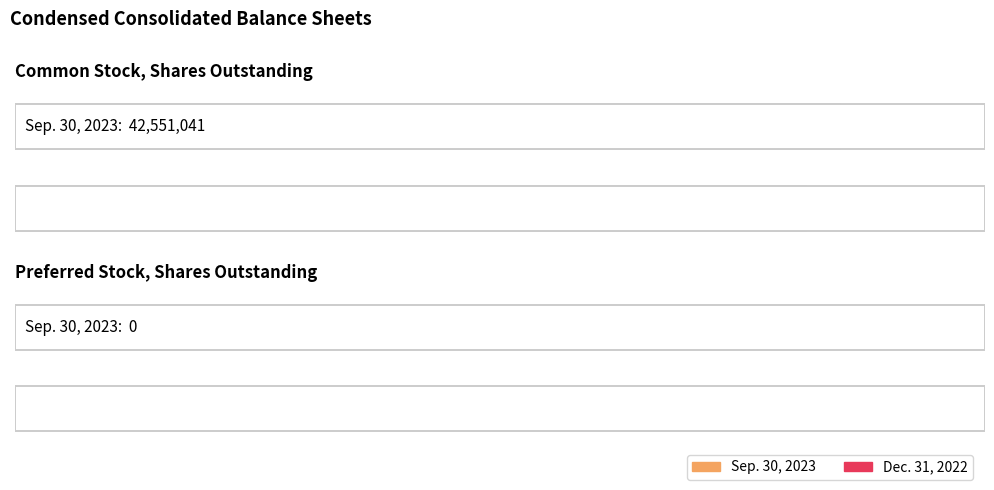

Which has a higher value, Preferred Stock, Shares Outstanding or Common Stock, Shares Outstanding?

Common Stock, Shares Outstanding